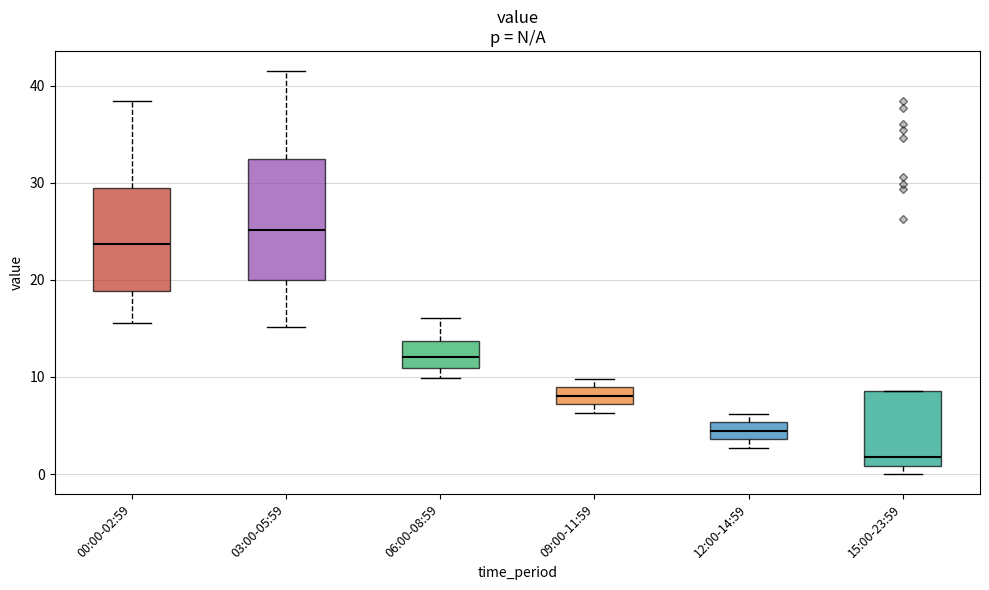

Where is the upper edge of the box for 12:00-14:59 on the y-axis? The values are not printed on the chart, so give them approximately, as read against the axis.

5